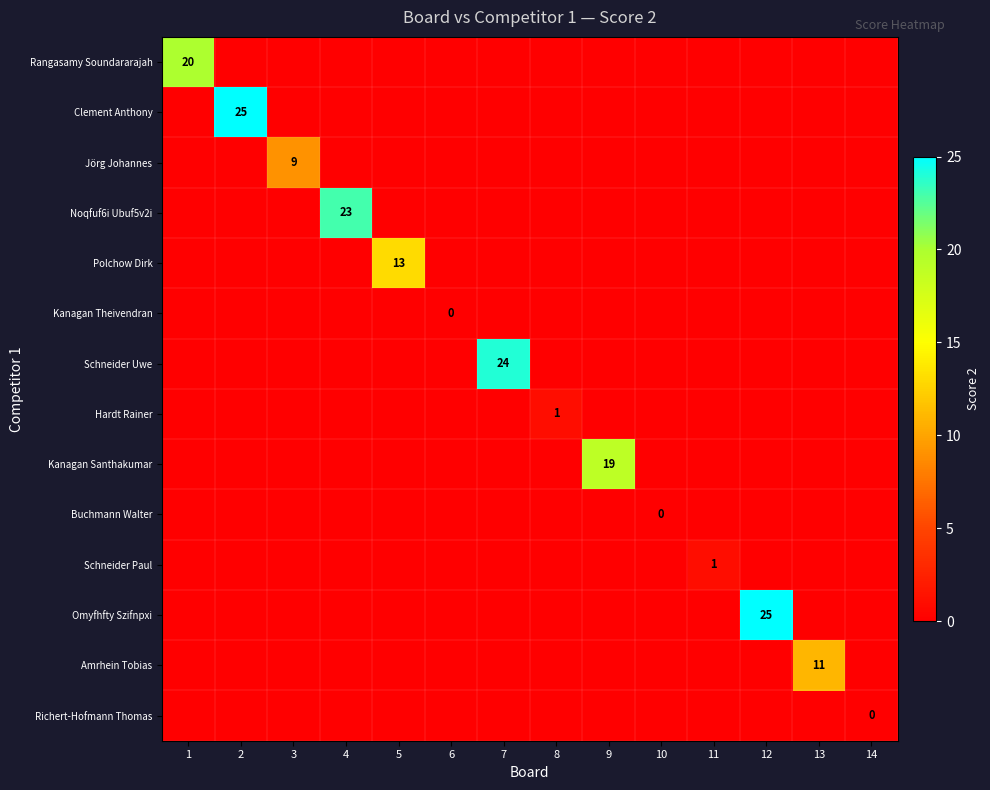

What is the difference between the highest and lowest values at 3?

9